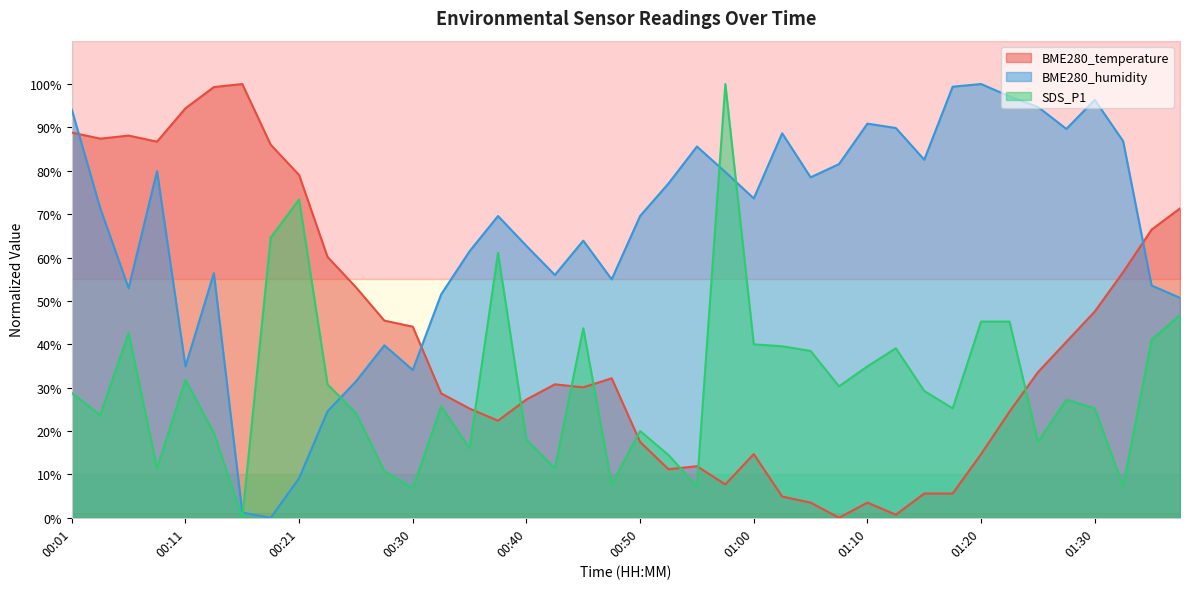

Does the chart display data point markers on the line(s)?

No